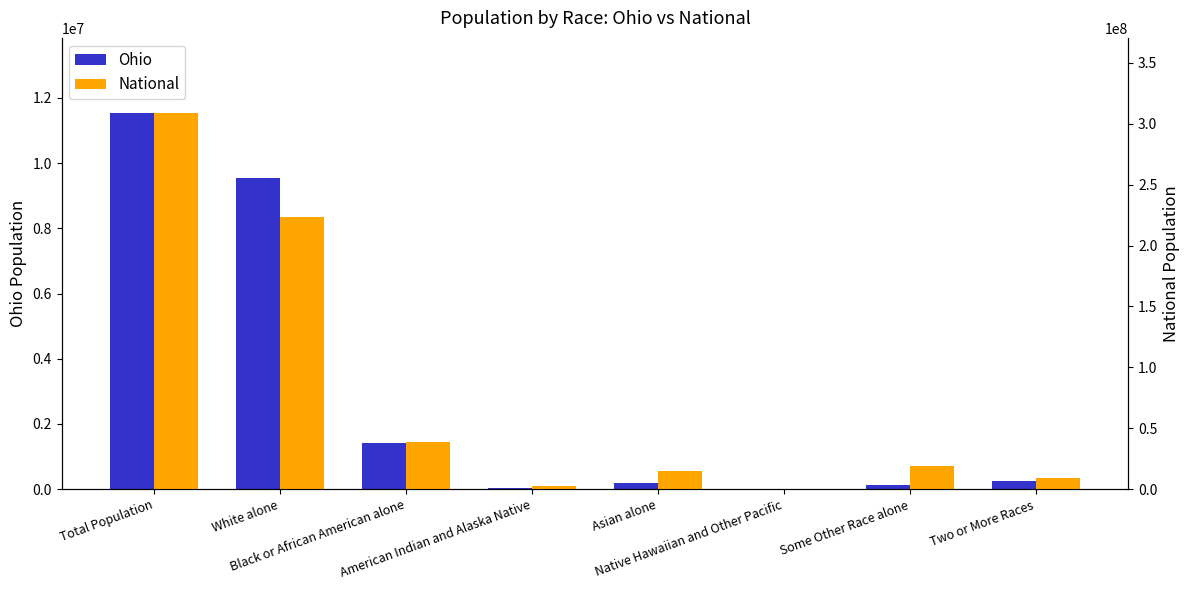

What is the value of the National bar at the 1st from the left?

308745538